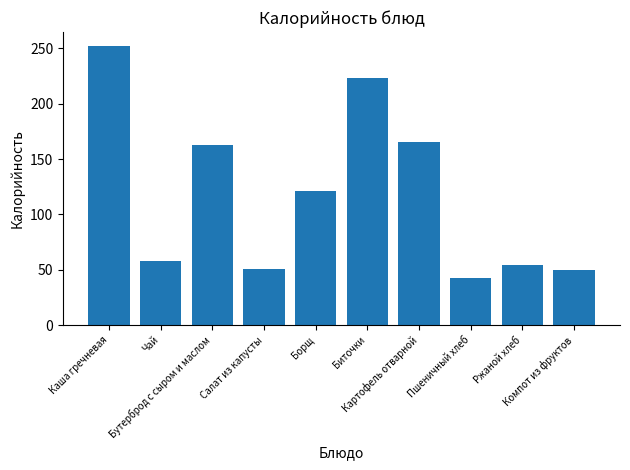

What is the maximum value shown in the chart?

252.0